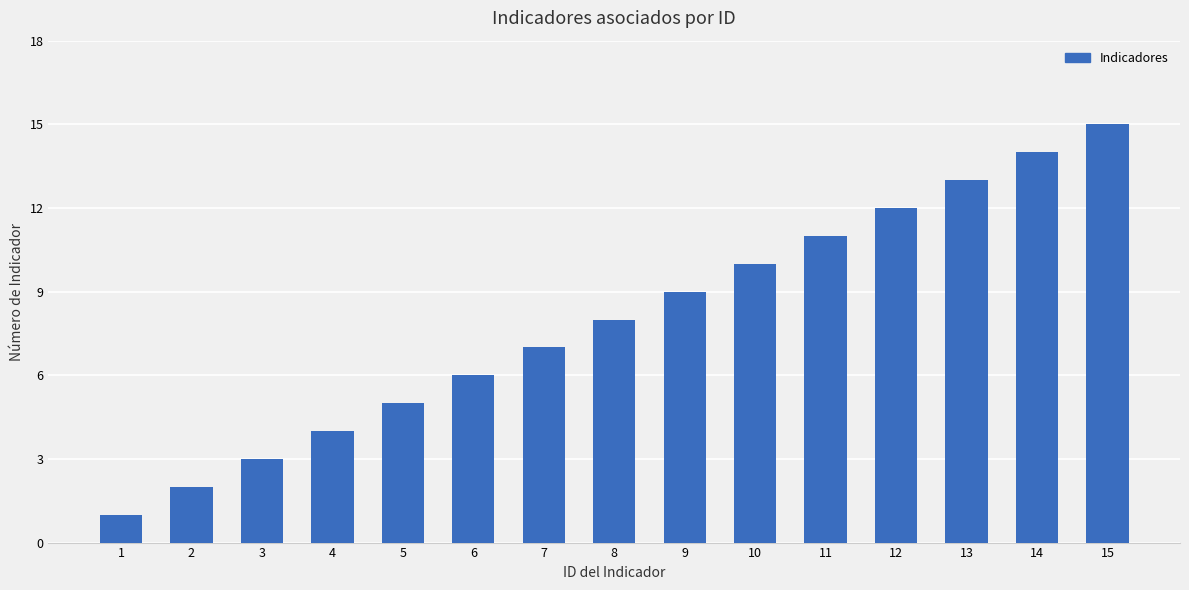

List the labels in order of value, smallest first.

1, 2, 3, 4, 5, 6, 7, 8, 9, 10, 11, 12, 13, 14, 15